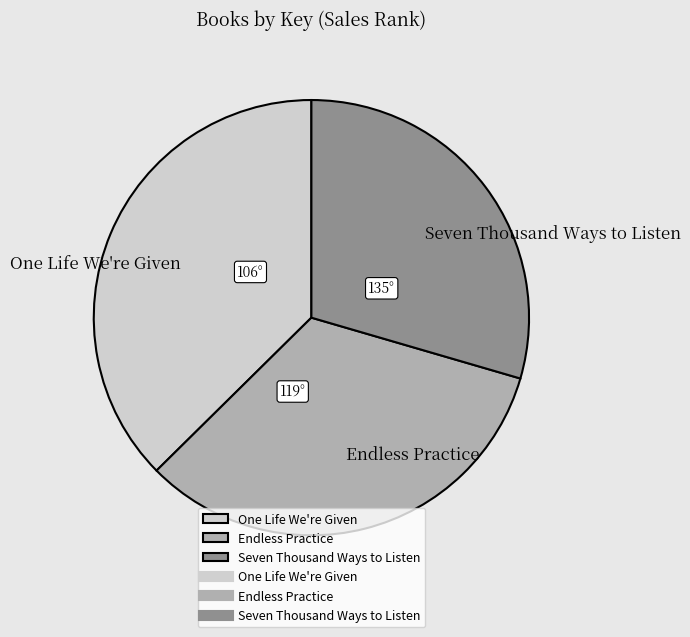

Which category has the smallest portion of the pie?

Seven Thousand Ways to Listen